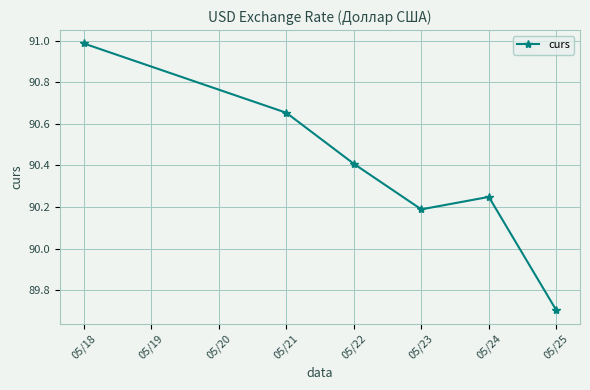

How many series are shown in this chart?

1